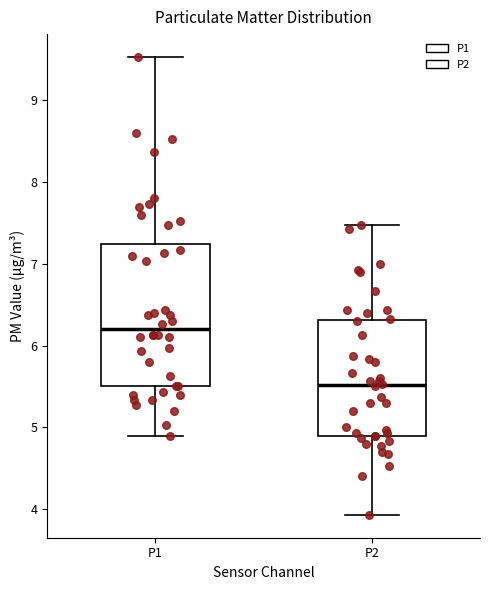

Which box's median line is the highest?

P1